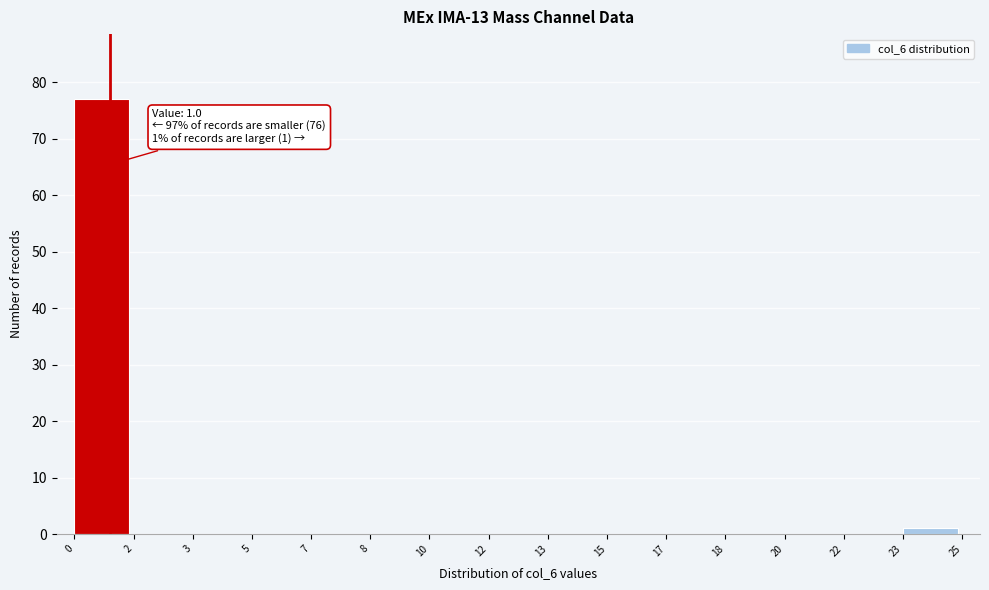

Reading left to right, what are all the values shown in this chart?

0=77	2=0	3=0	5=0	7=0	8=0	10=0	12=0	13=0	15=0	17=0	18=0	20=0	22=0	23=1